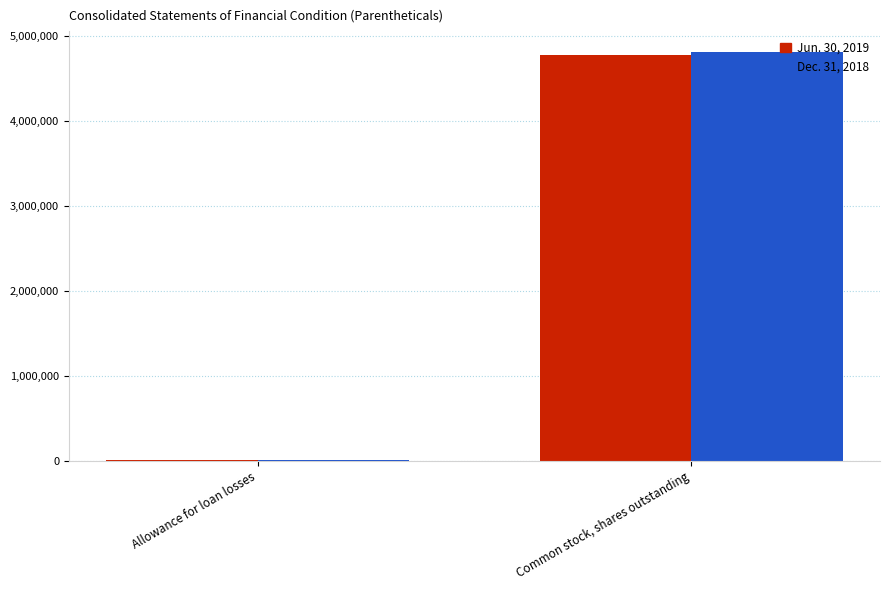

Is the value of Jun. 30, 2019 at Common stock, shares outstanding greater than the value of Dec. 31, 2018 at Allowance for loan losses?

Yes